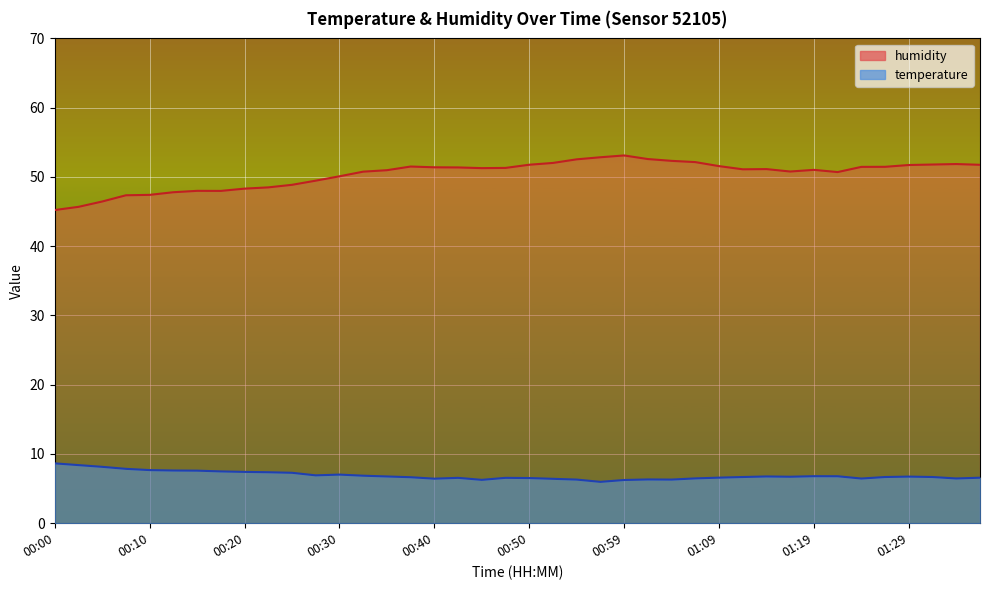

List the series in order of their peak value, highest first.

humidity, temperature